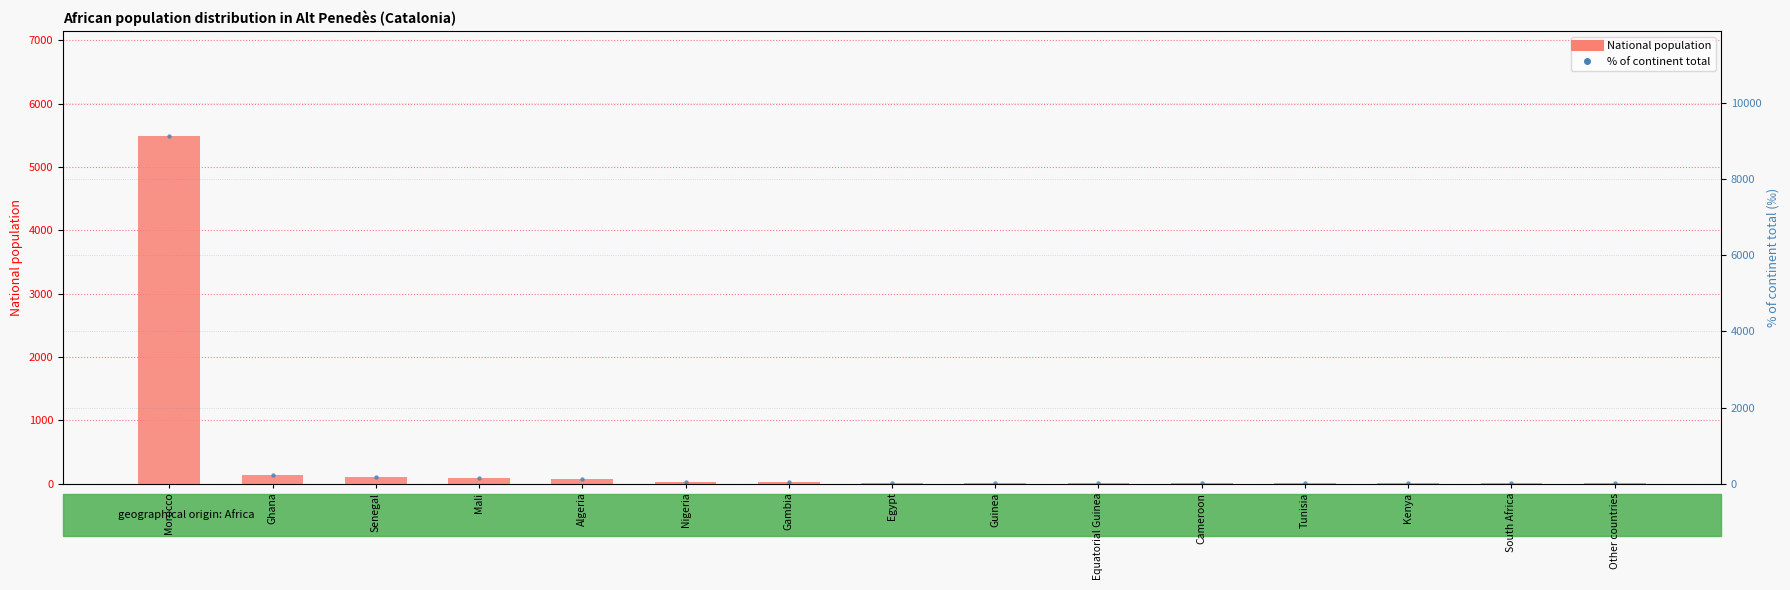

Which series reaches the maximum Y coordinate?

% of continent total